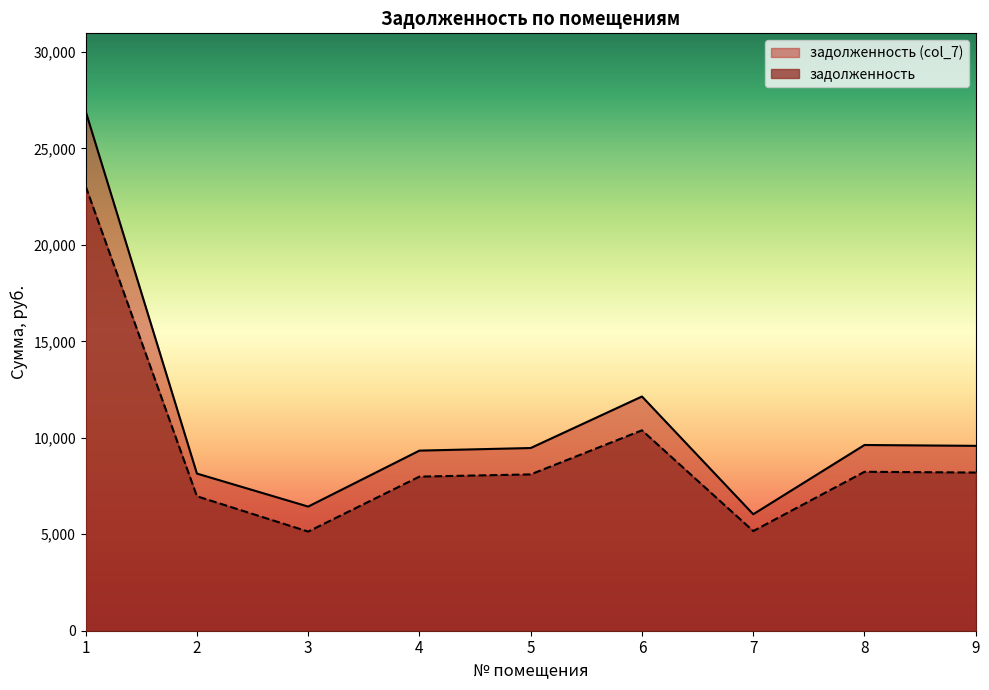

What is the difference between the second highest and second lowest values in the задолженность (col_7) series?

5706.0